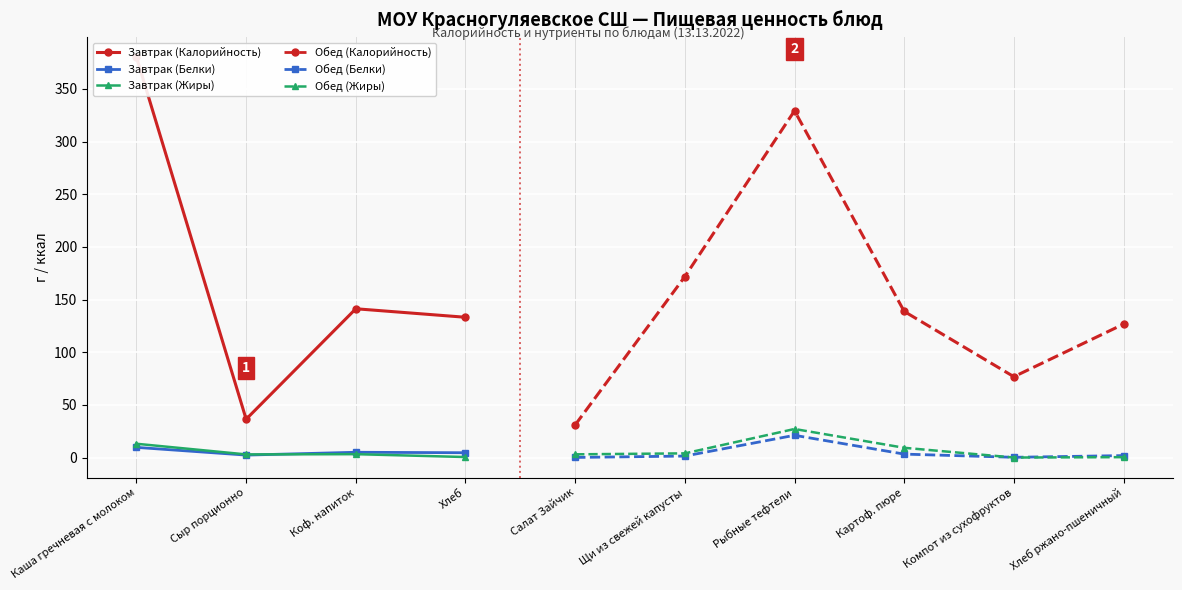

True or false: Завтрак (Жиры) and Завтрак (Калорийность) cross at least once.

False